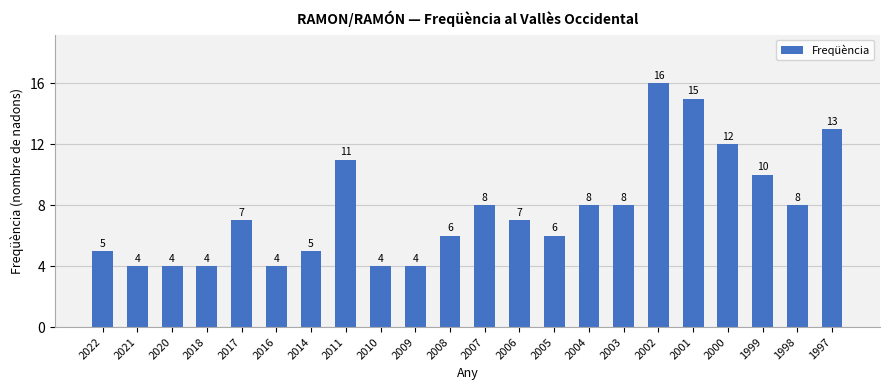

What is the sum of all values?

169